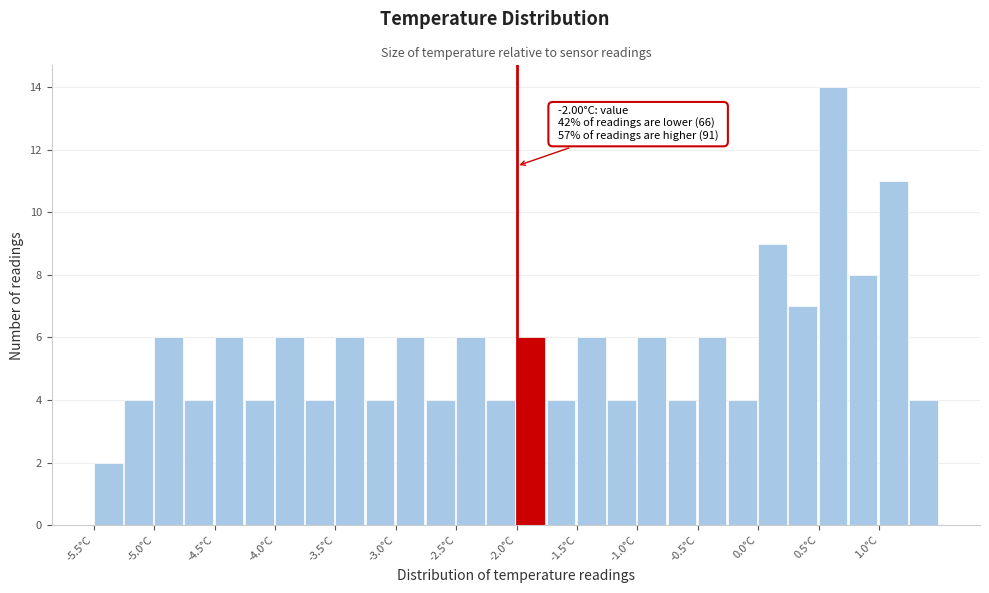

Which range on the x-axis has the tallest bar?

0.50 to 0.75